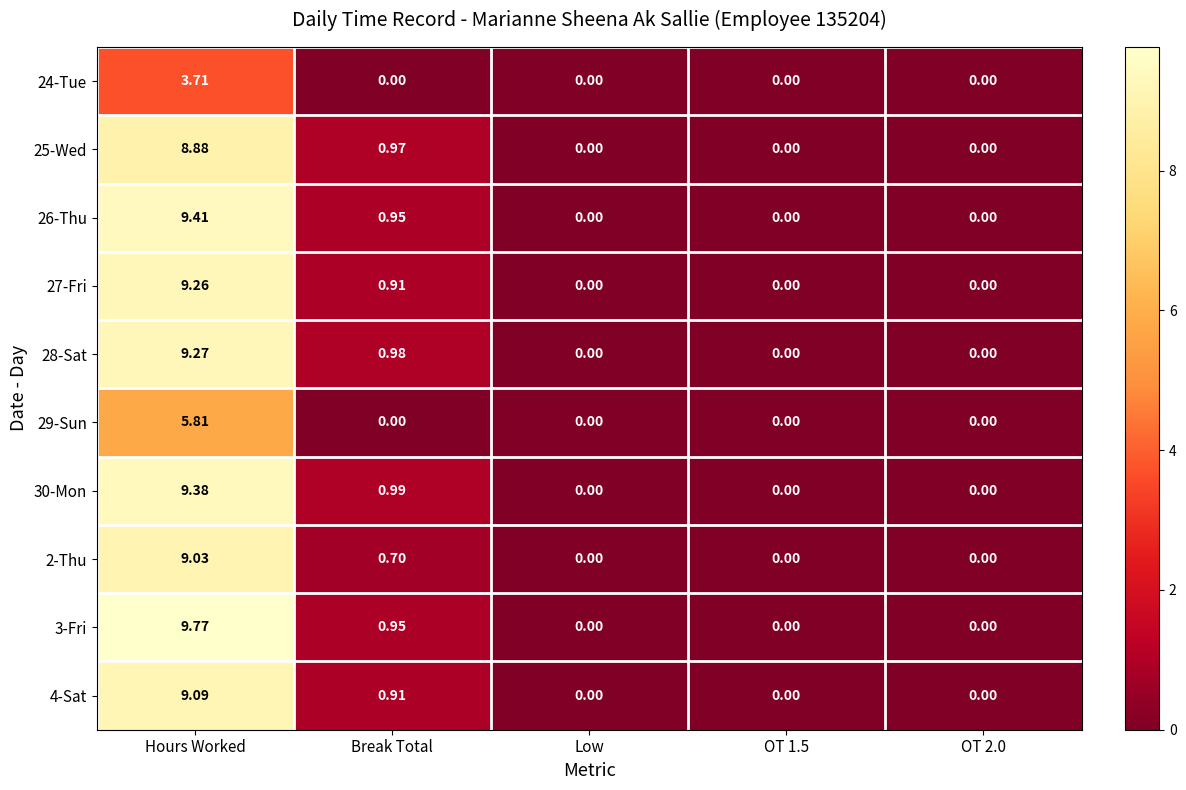

Is the value of 24-Tue at Break Total greater than the value of 25-Wed at Hours Worked?

No